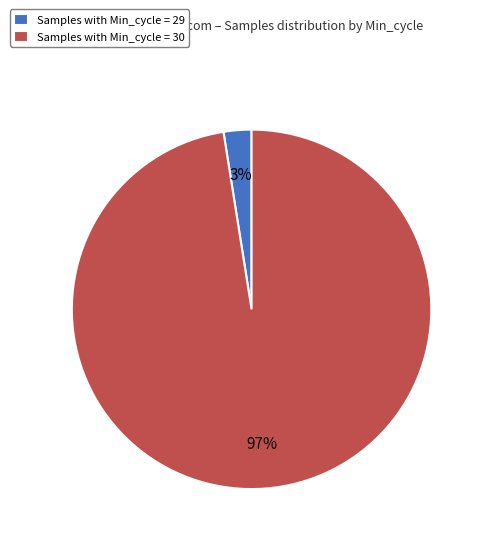

Count the number of slices in the pie.

2